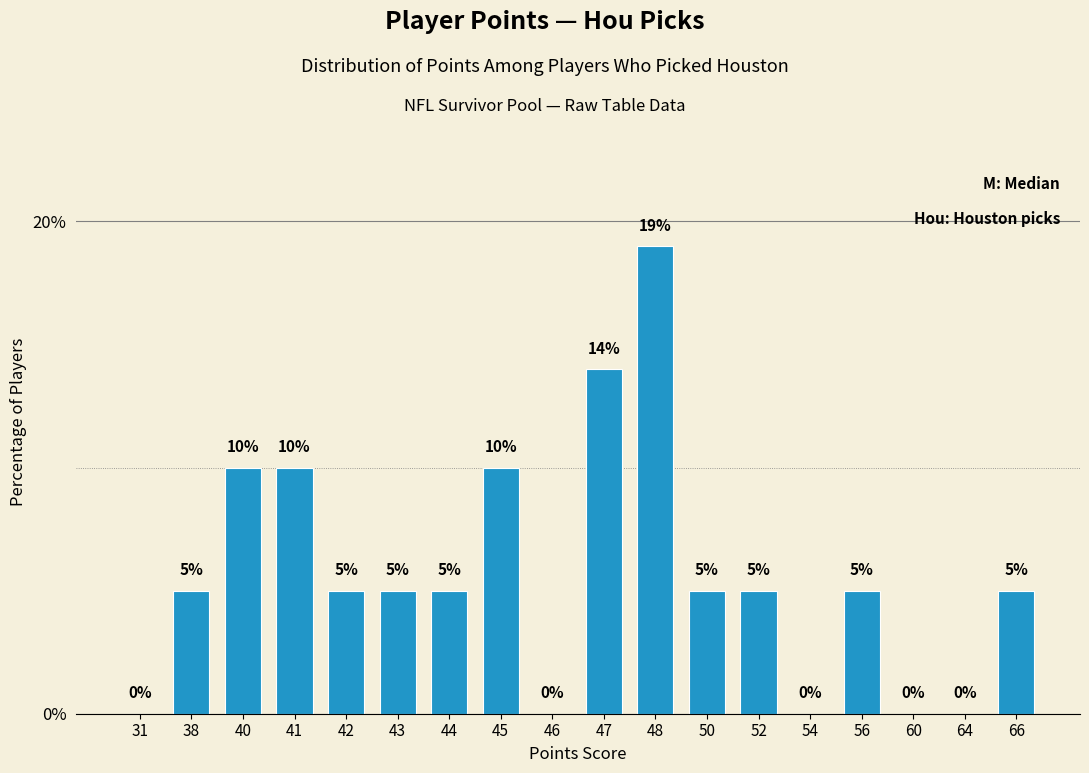

What is the maximum value shown in the chart?

19